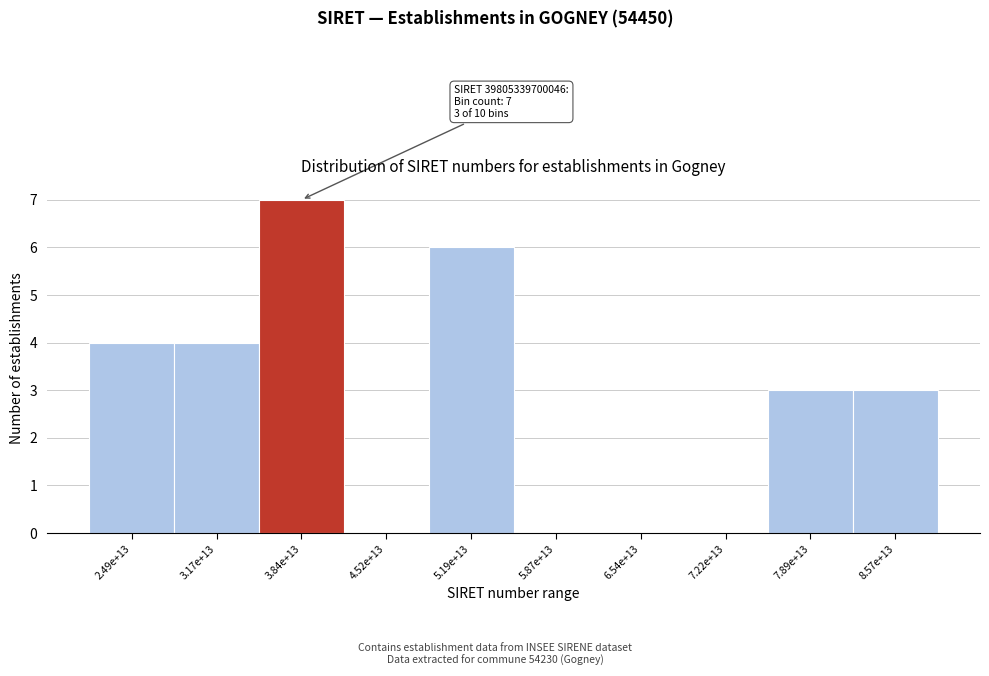

Reading left to right, transcribe all the data shown in this chart.

2.49e+13=4	3.17e+13=4	3.84e+13=7	4.52e+13=0	5.19e+13=6	5.87e+13=0	6.54e+13=0	7.22e+13=0	7.89e+13=3	8.57e+13=3